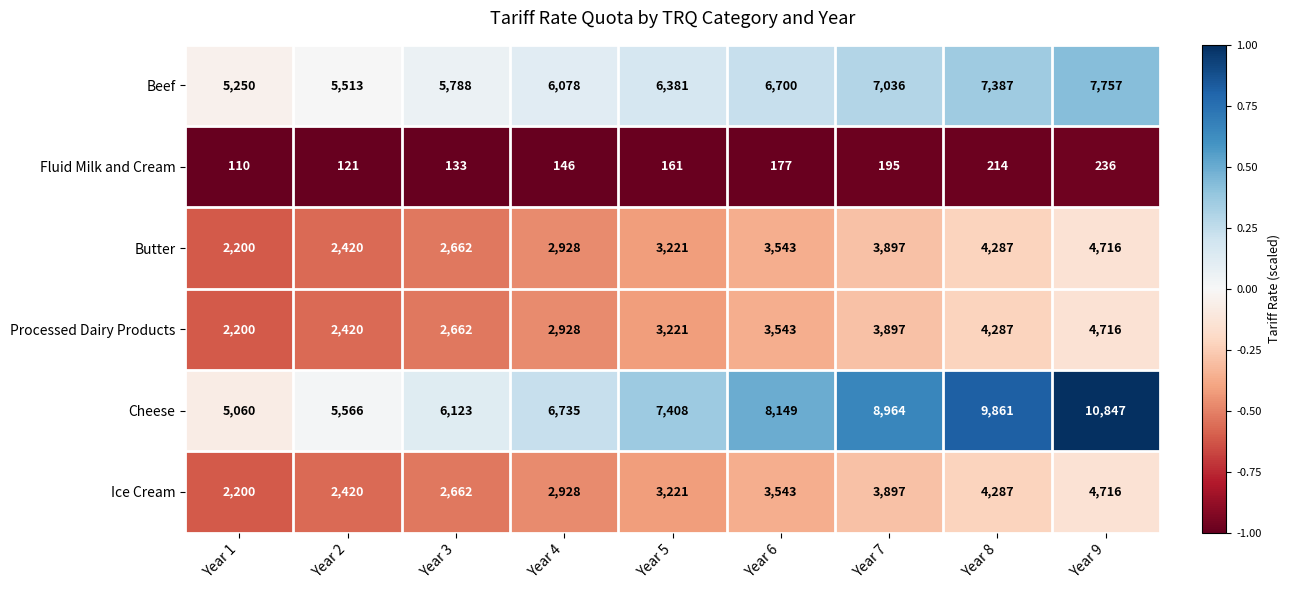

What is the difference between the maximum and second lowest values in the Beef series?

2244